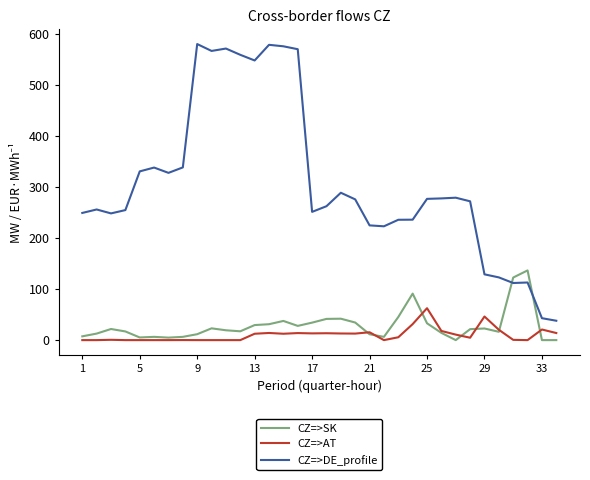

Which series has the largest total across all categories?

CZ=>DE_profile